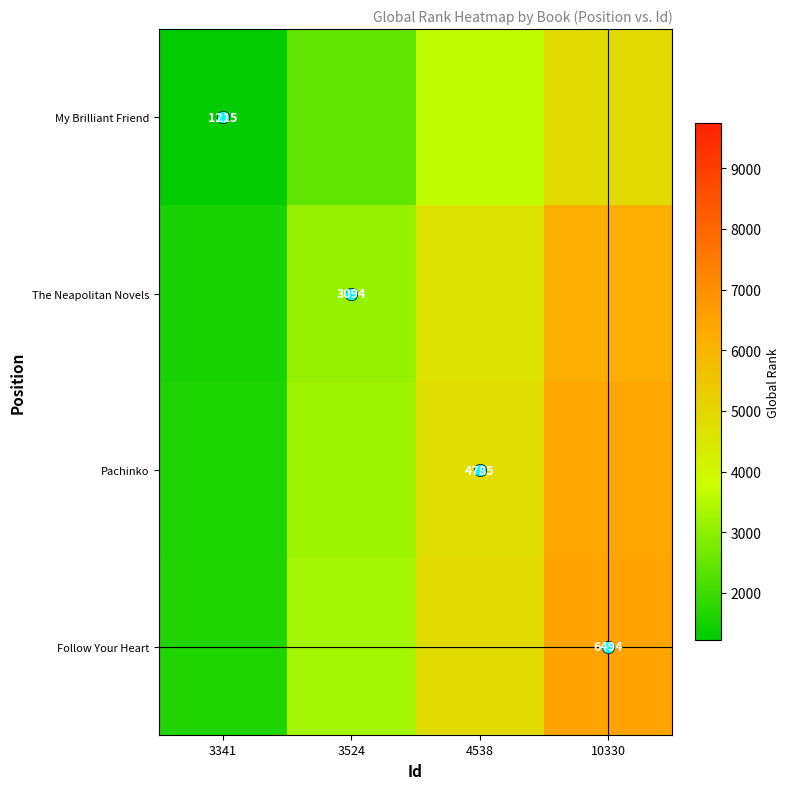

The Follow Your Heart series shows 1623.5 at 3341. True or false?

True